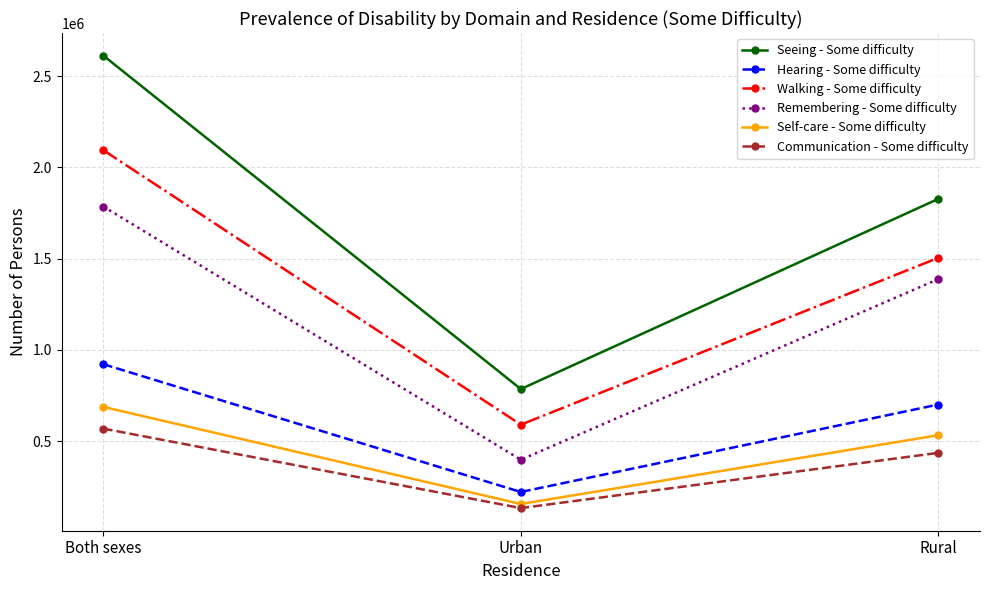

How many Walking - Some difficulty values are between 590025 and 2094541?

3